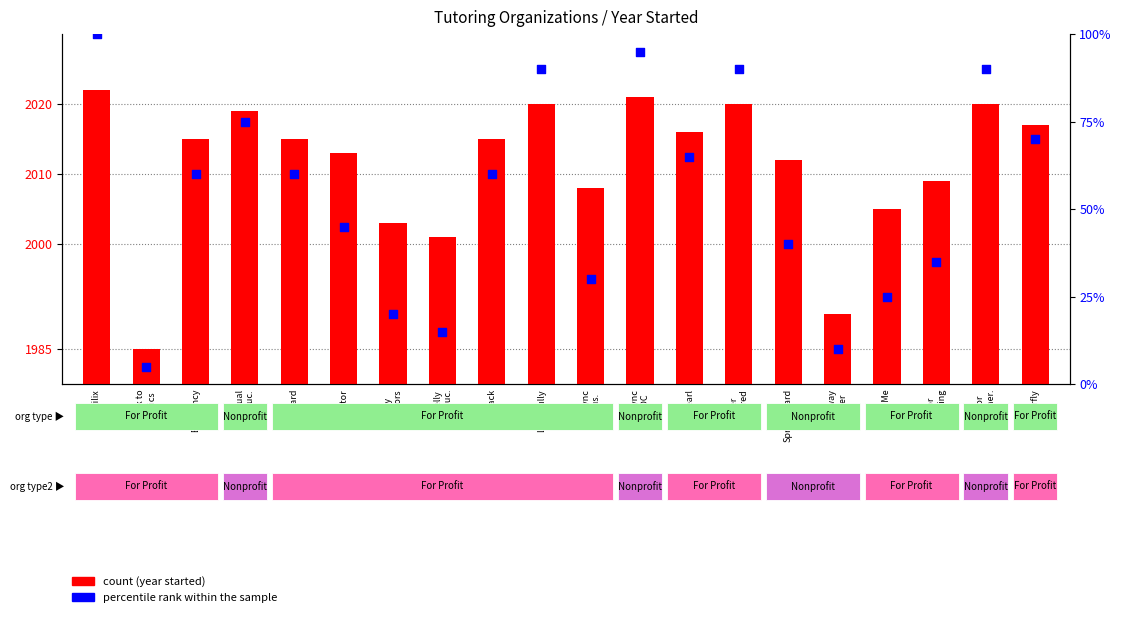

What are all the series names shown in the legend?

count, percentile rank within the sample